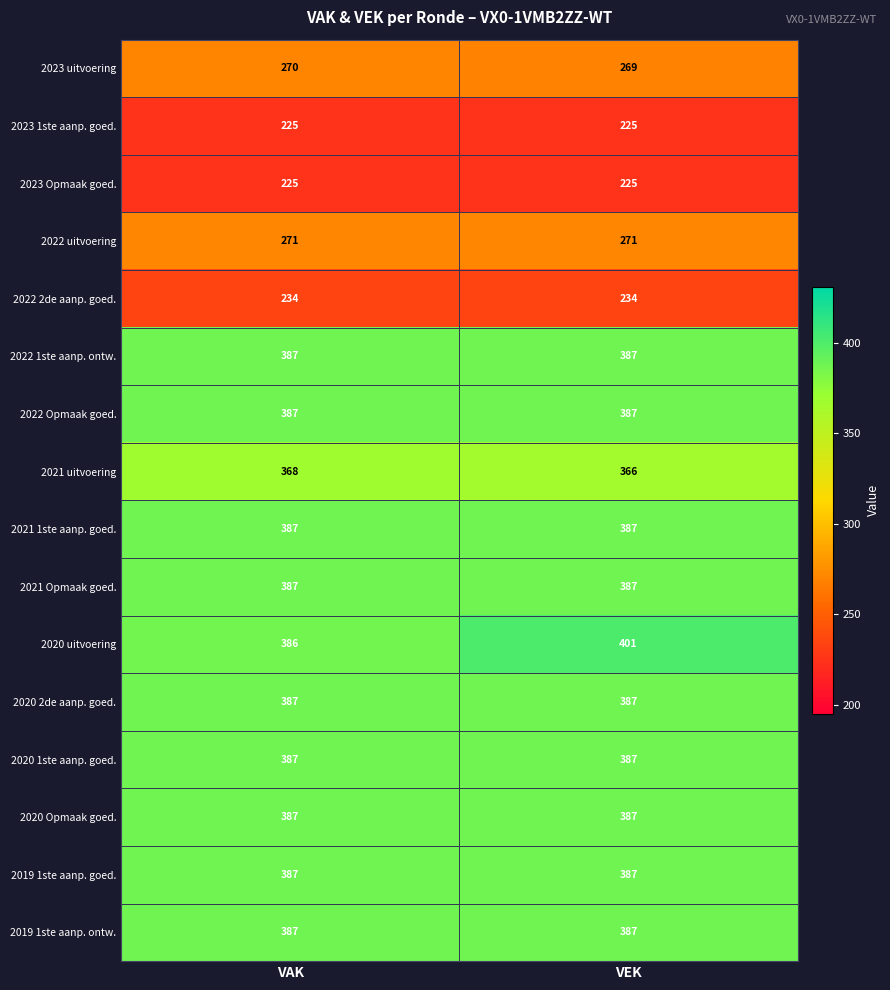

What is the sum of the 2020 2de aanp. goed. values at VAK and VEK?

774